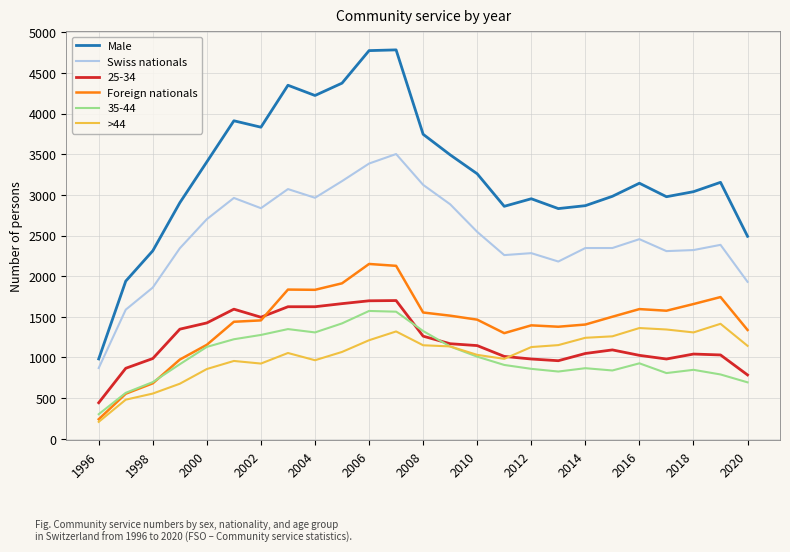

What is the maximum value shown in the chart?

4783